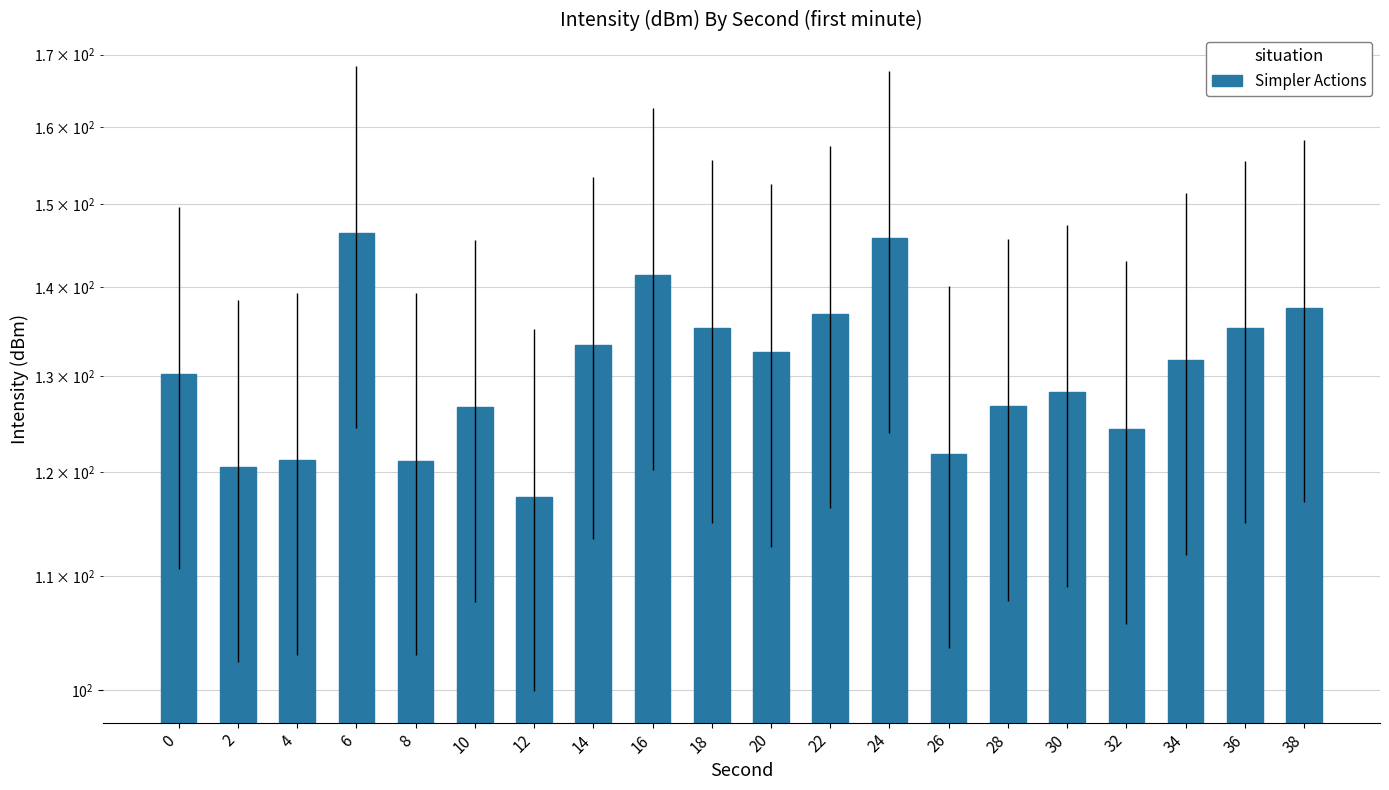

What is the difference between the values at 18 and 4?

14.2